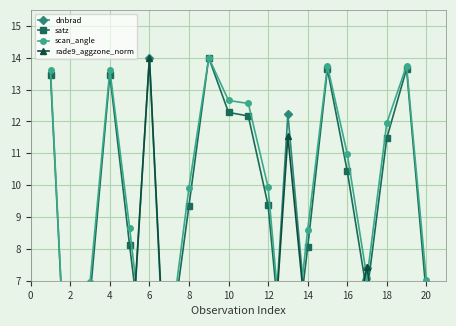

What are all the series names shown in the legend?

dnbrad, satz, scan_angle, rade9_aggzone_norm